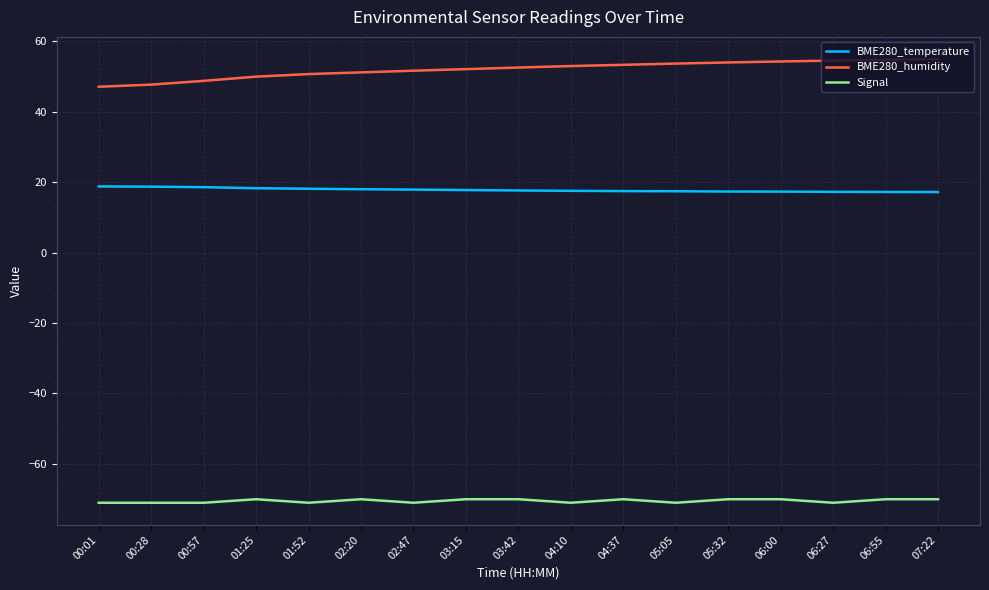

What is the difference between the highest and lowest values at 02:20?

121.1